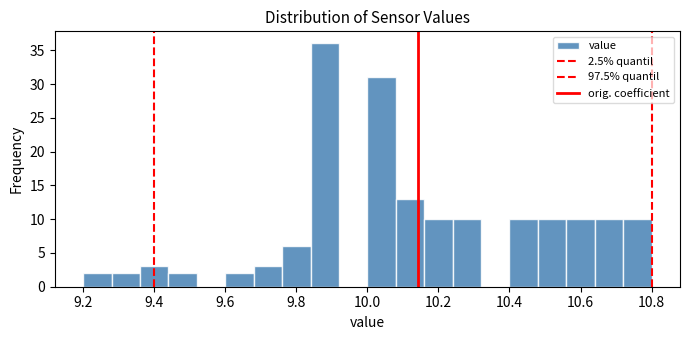

Reading left to right, transcribe this chart: for each bar, give the range it covers on the x-axis and its height. The values are not printed on the chart, so give them approximately, as read against the axis.

9.20 to 9.28: 2
9.28 to 9.36: 2
9.36 to 9.44: 3
9.44 to 9.52: 2
9.52 to 9.60: 0
9.60 to 9.68: 2
9.68 to 9.76: 3
9.76 to 9.84: 6
9.84 to 9.92: 36
9.92 to 10.00: 0
10.00 to 10.08: 31
10.08 to 10.16: 13
10.16 to 10.24: 10
10.24 to 10.32: 10
10.32 to 10.40: 0
10.40 to 10.48: 10
10.48 to 10.56: 10
10.56 to 10.64: 10
10.64 to 10.72: 10
10.72 to 10.80: 10